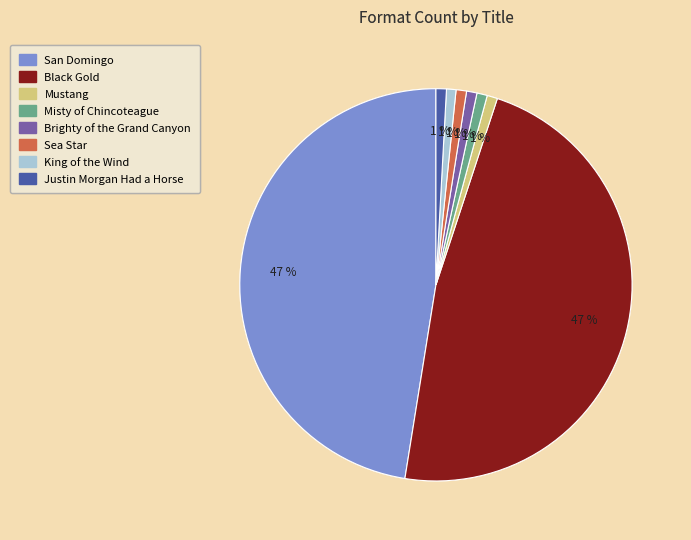

To the nearest percent, what is the combined percentage of Misty of Chincoteague and Mustang?

2%